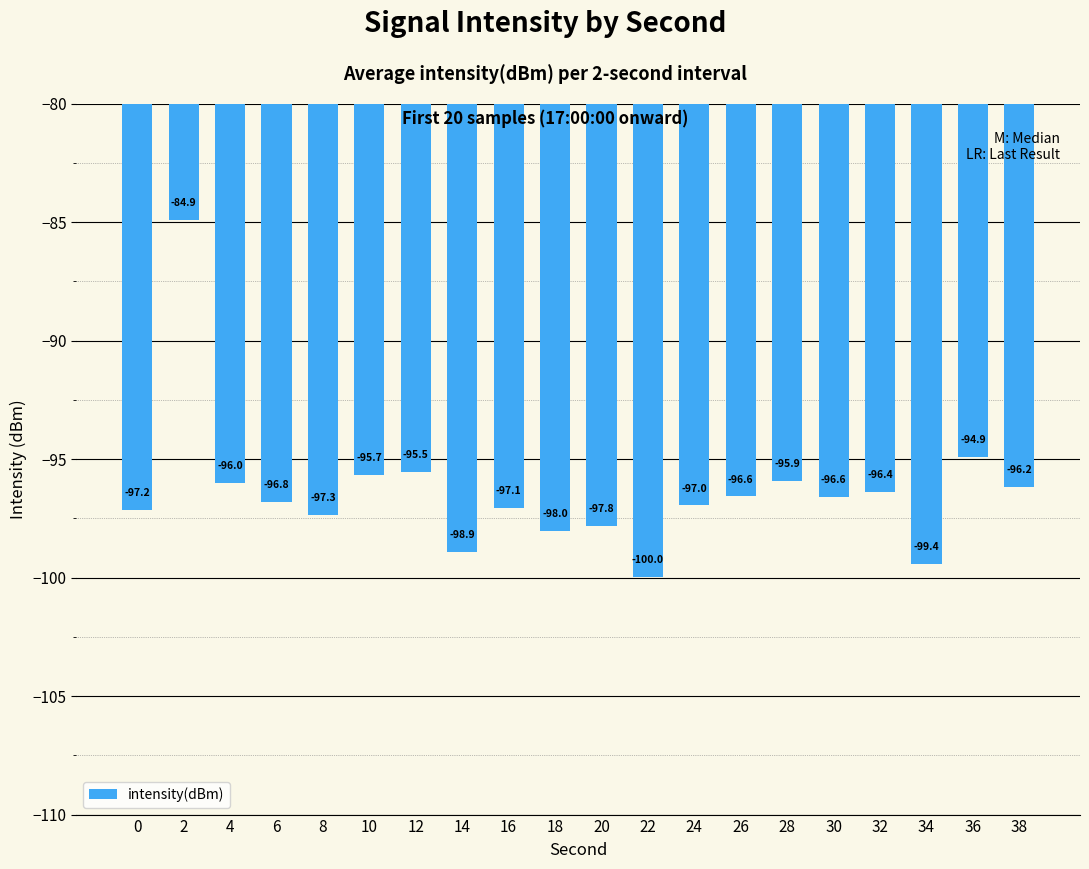

Reading left to right, list all the values displayed in this chart.

0=-97.2	2=-84.9	4=-96.0	6=-96.8	8=-97.3	10=-95.7	12=-95.5	14=-98.9	16=-97.1	18=-98.0	20=-97.8	22=-100.0	24=-97.0	26=-96.6	28=-95.9	30=-96.6	32=-96.4	34=-99.4	36=-94.9	38=-96.2